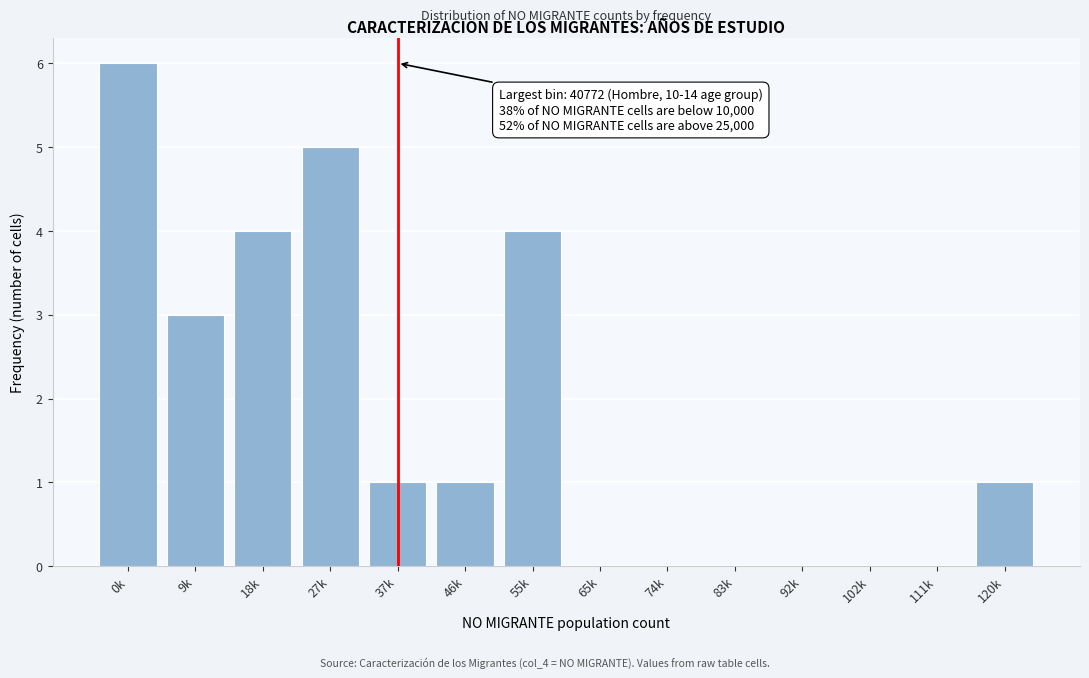

Reading left to right, list all the values displayed in this chart.

0k=6	9k=3	18k=4	27k=5	37k=1	46k=1	55k=4	65k=0	74k=0	83k=0	92k=0	102k=0	111k=0	120k=1